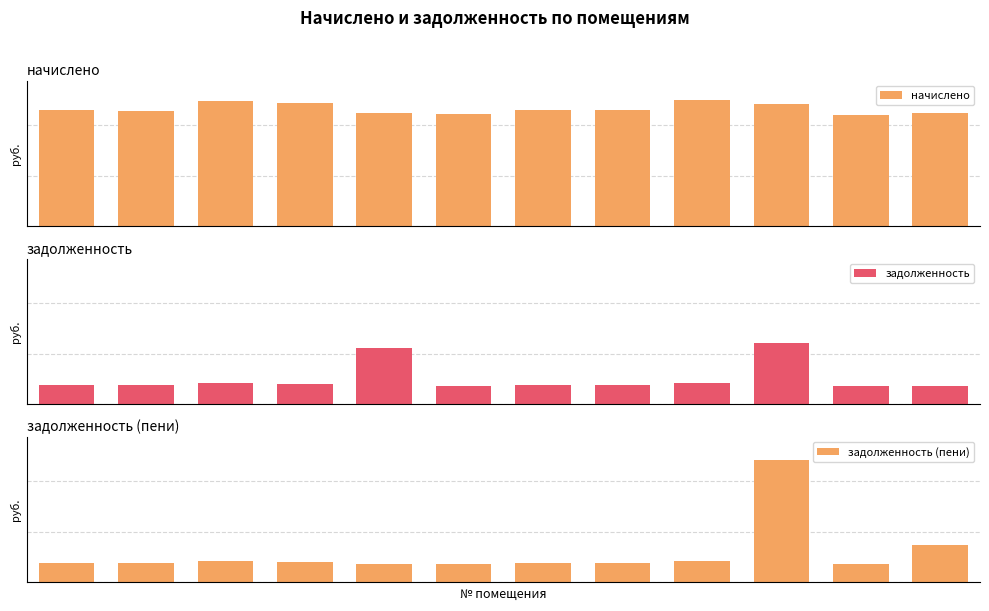

What is the total value across all series at 3?

3225.8